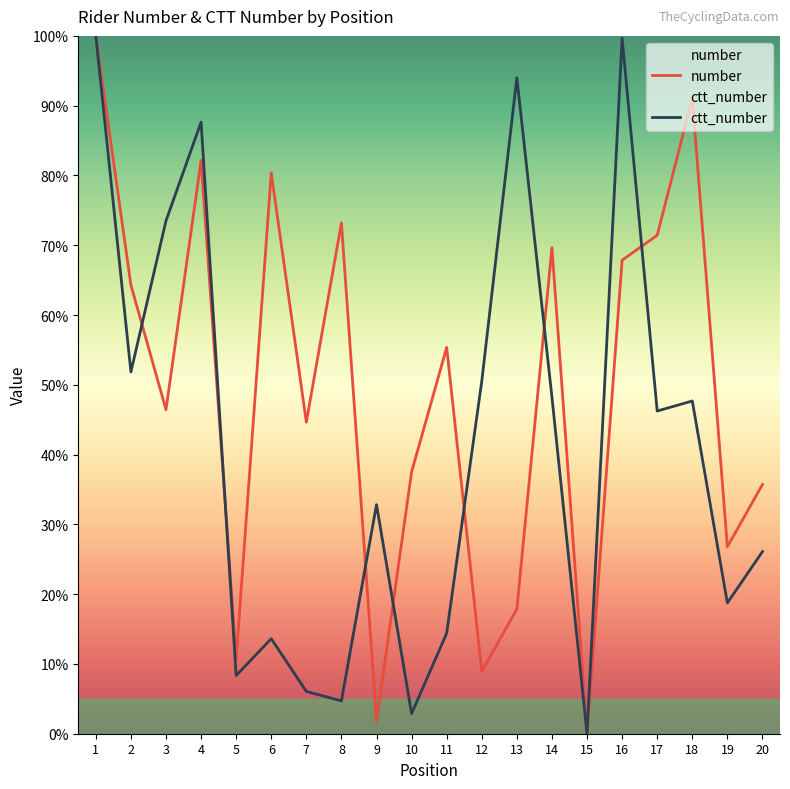

At how many categories does at least one series exceed 49?

13